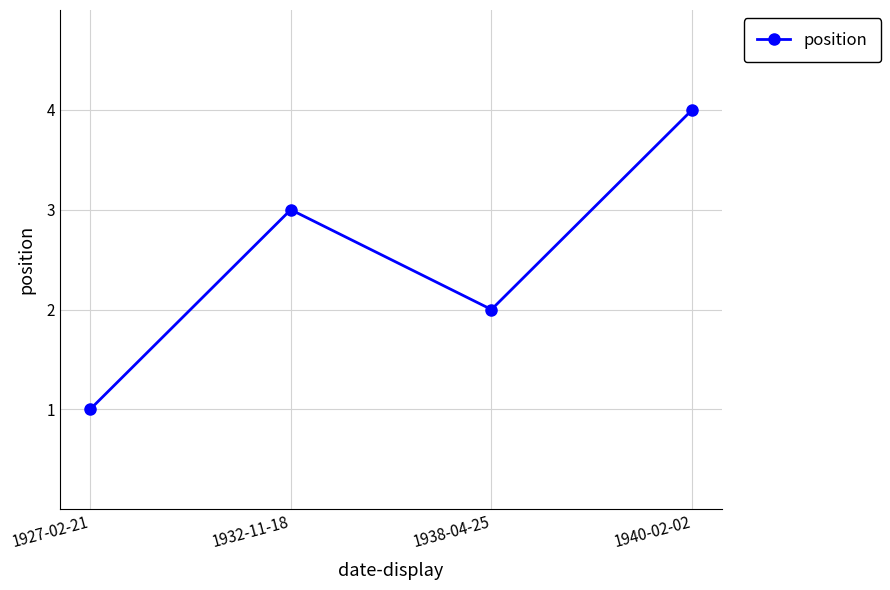

Rank the categories by value from lowest to highest.

1927-02-21, 1938-04-25, 1932-11-18, 1940-02-02